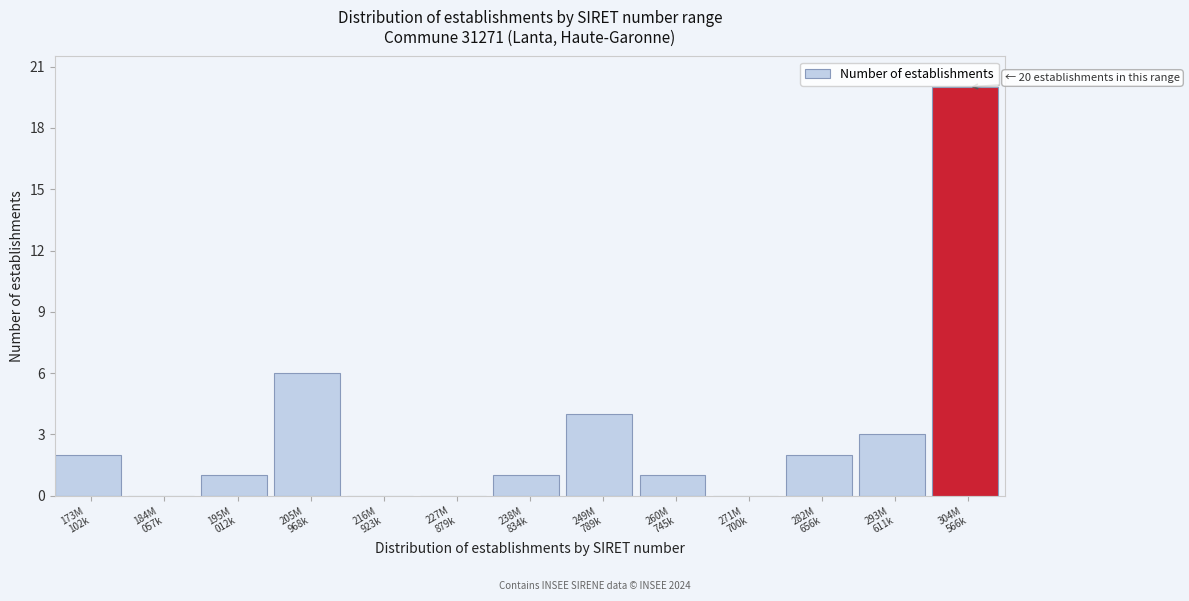

What is the sum of all values?

40